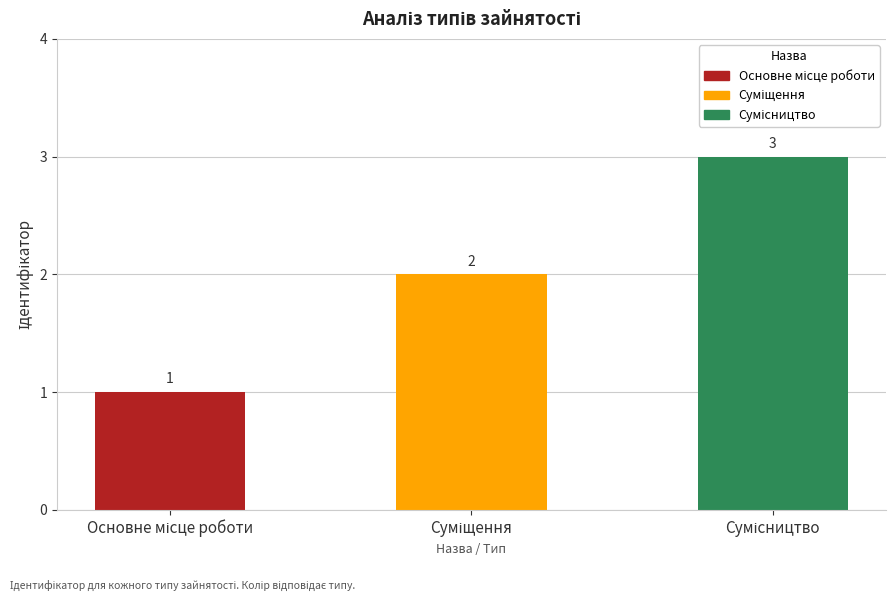

Does the chart contain stacked bars?

No